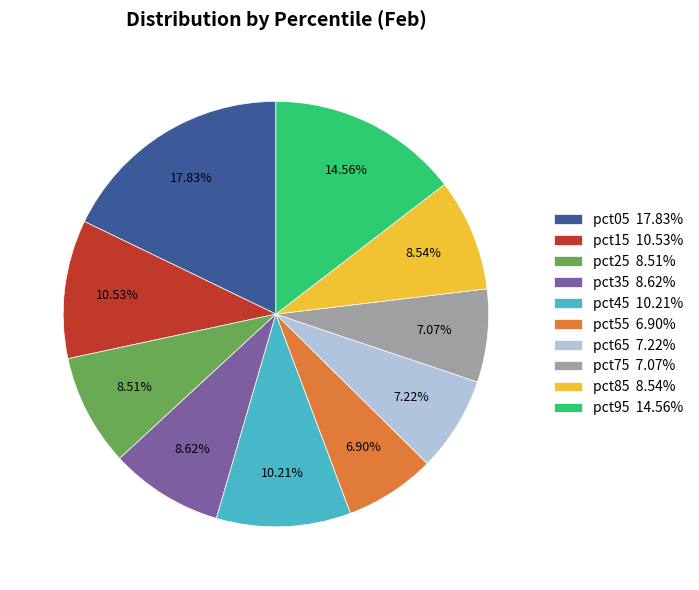

To the nearest percent, what is the combined percentage of pct35 and pct65?

16%